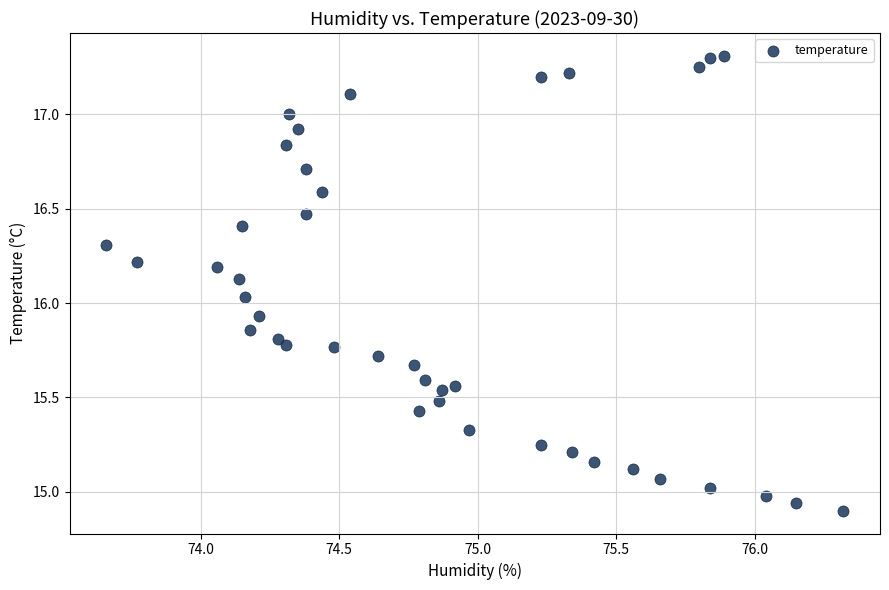

What is the range of X values (max minus min)?

2.7